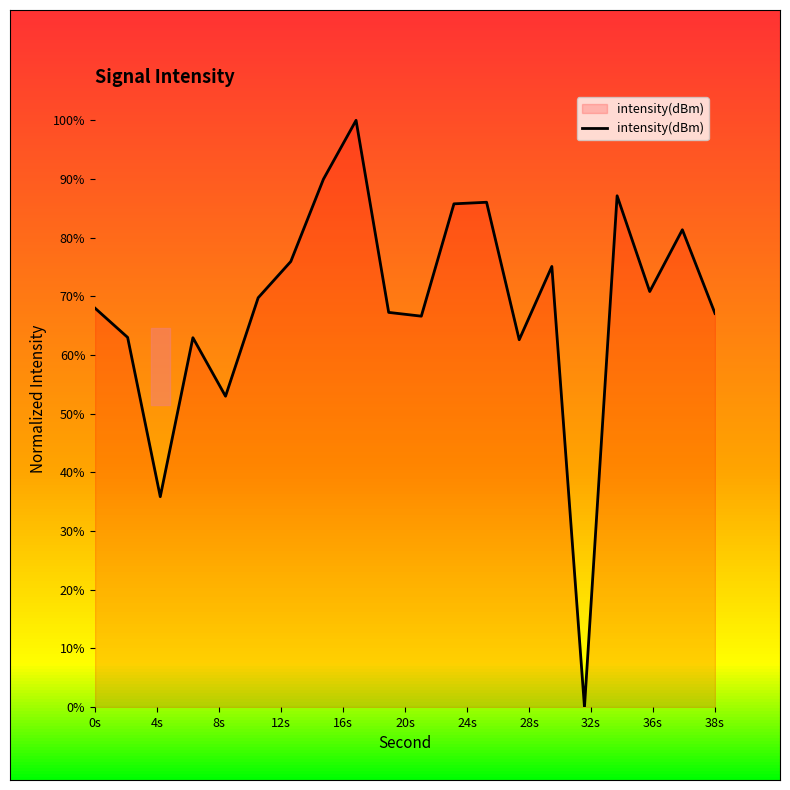

What is the ratio of the value at 16 to the value at 24?

1.2